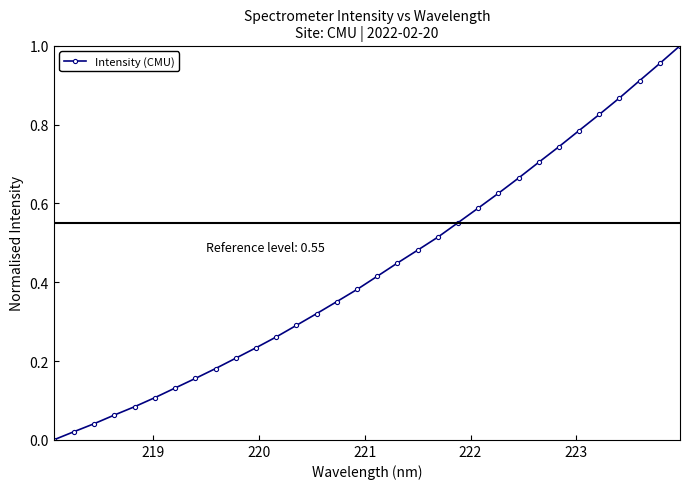

True or false: there are more than 2 points higher than both neighbors.

False